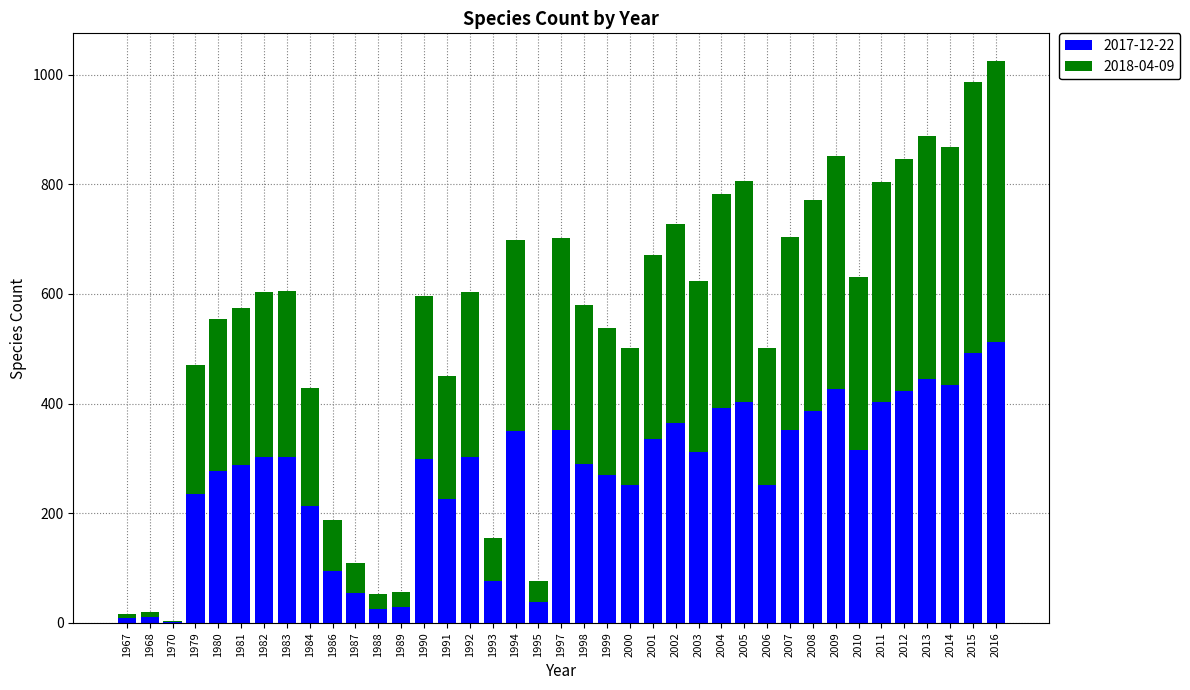

True or false: 2017-12-22 has a value of 225 at 1991.

True